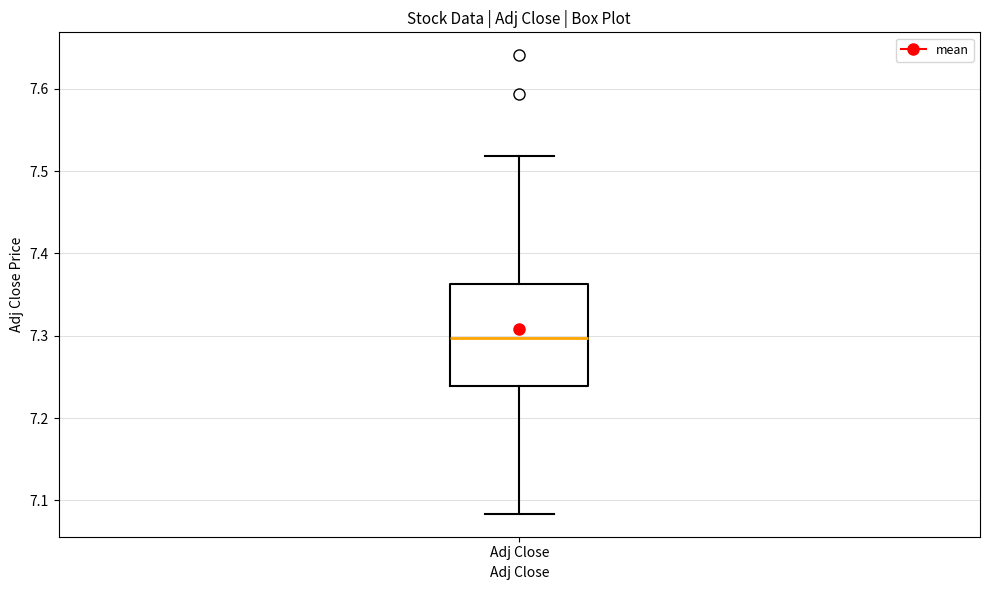

Transcribe this box plot: give where the median line is, the range the box spans, and where the two whiskers end, as read against the y-axis. The values are not printed on the chart, so give them approximately, as read against the axis.

median 7.30, box 7.24 to 7.36, whiskers 7.08 to 7.52